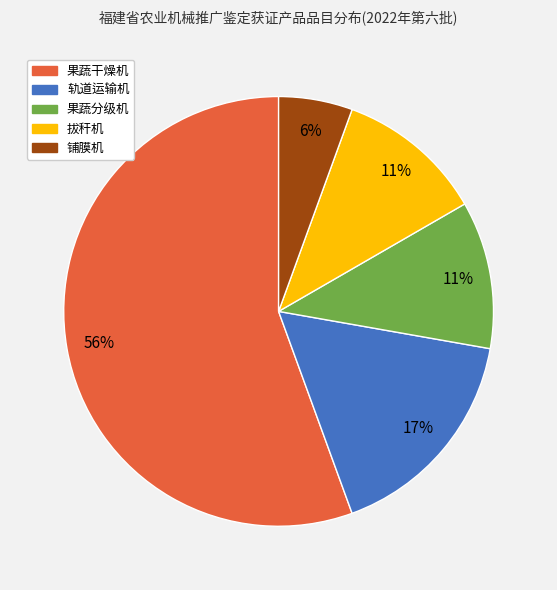

Between 拔秆机 and 铺膜机, which is larger?

拔秆机